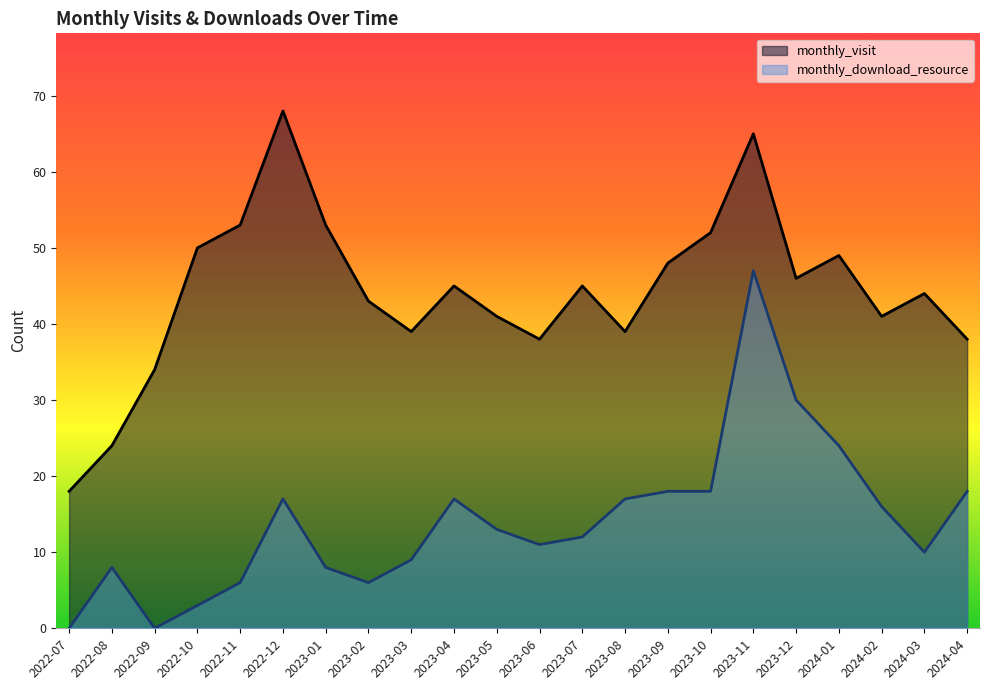

At which label does monthly_download_resource first exceed 13?

2022-12